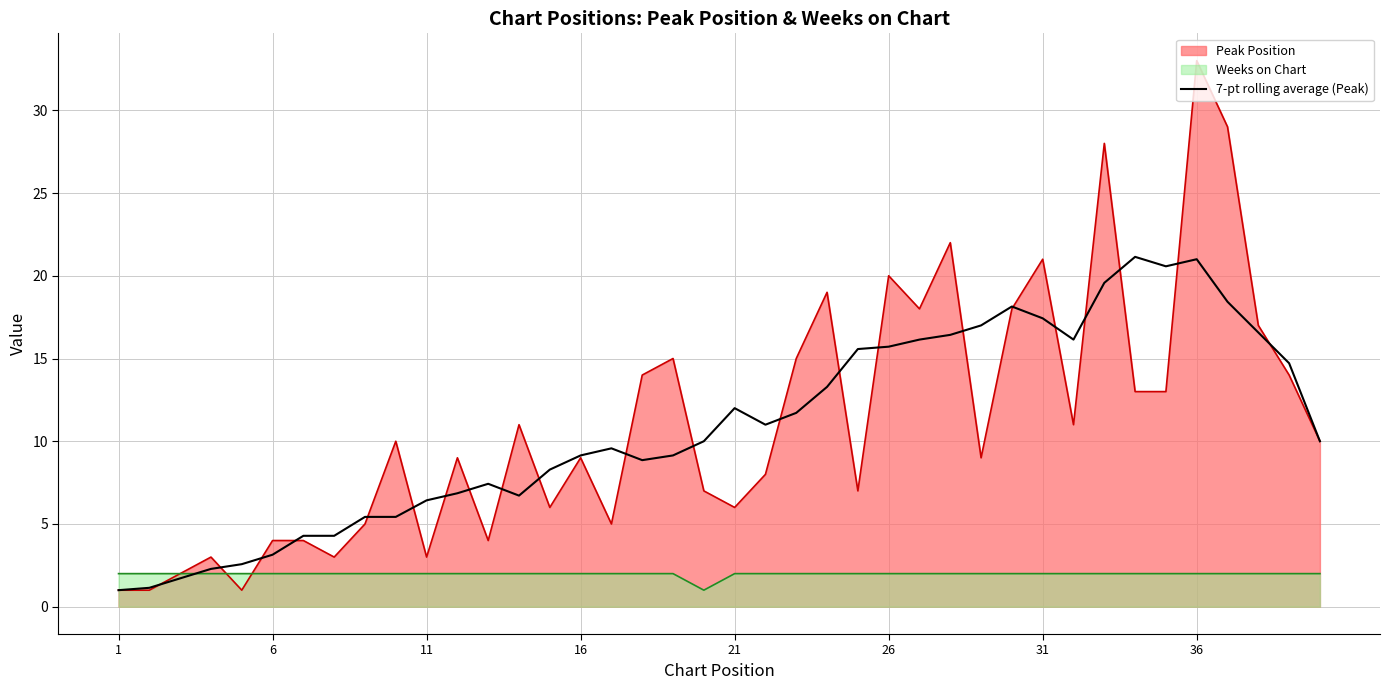

Rank the series by their maximum value, from highest to lowest.

Peak Position, 7-pt rolling average (Peak), Weeks on Chart